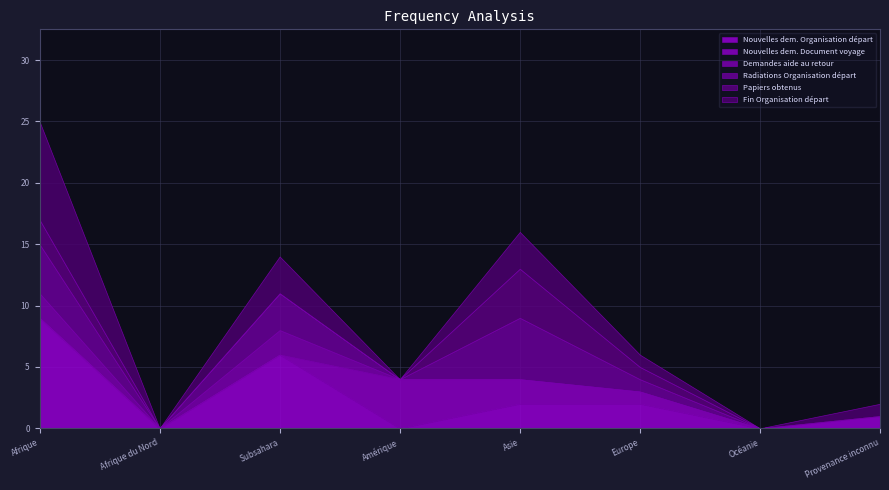

Reading left to right, list all the values displayed in this chart.

Nouvelles dem. Organisation départ: Afrique=9	Afrique du Nord=0	Subsahara=6	Amérique=0	Asie=2	Europe=2	Océanie=0	Provenance inconnu=1
Nouvelles dem. Document voyage: Afrique=0	Afrique du Nord=0	Subsahara=0	Amérique=4	Asie=2	Europe=1	Océanie=0	Provenance inconnu=0
Demandes aide au retour: Afrique=2	Afrique du Nord=0	Subsahara=2	Amérique=0	Asie=0	Europe=0	Océanie=0	Provenance inconnu=0
Radiations Organisation départ: Afrique=4	Afrique du Nord=0	Subsahara=3	Amérique=0	Asie=5	Europe=1	Océanie=0	Provenance inconnu=0
Papiers obtenus: Afrique=2	Afrique du Nord=0	Subsahara=0	Amérique=0	Asie=4	Europe=1	Océanie=0	Provenance inconnu=0
Fin Organisation départ: Afrique=8	Afrique du Nord=0	Subsahara=3	Amérique=0	Asie=3	Europe=1	Océanie=0	Provenance inconnu=1